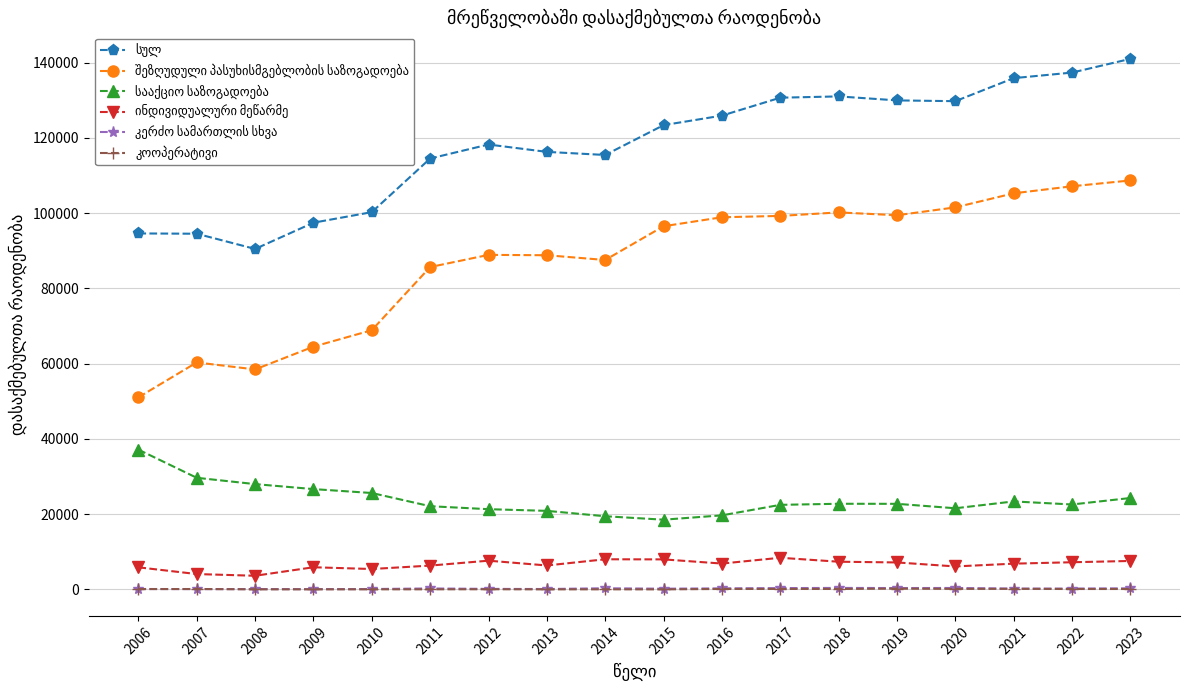

How many interior local peaks does the კერძო სამართლის სხვა series have?

5